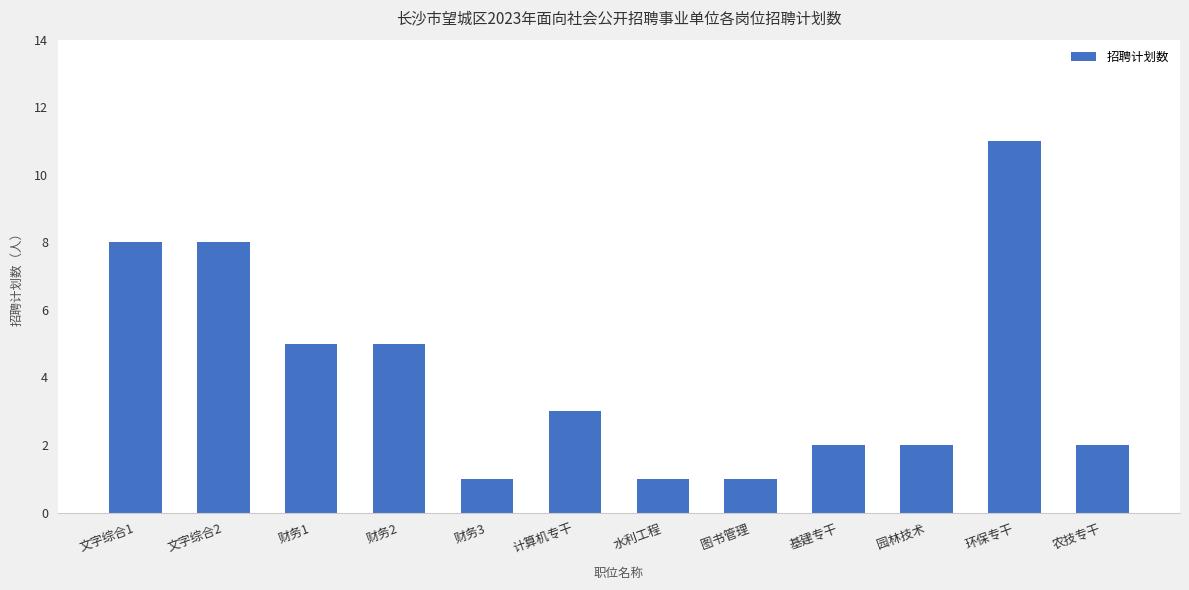

What is the greatest value displayed?

11